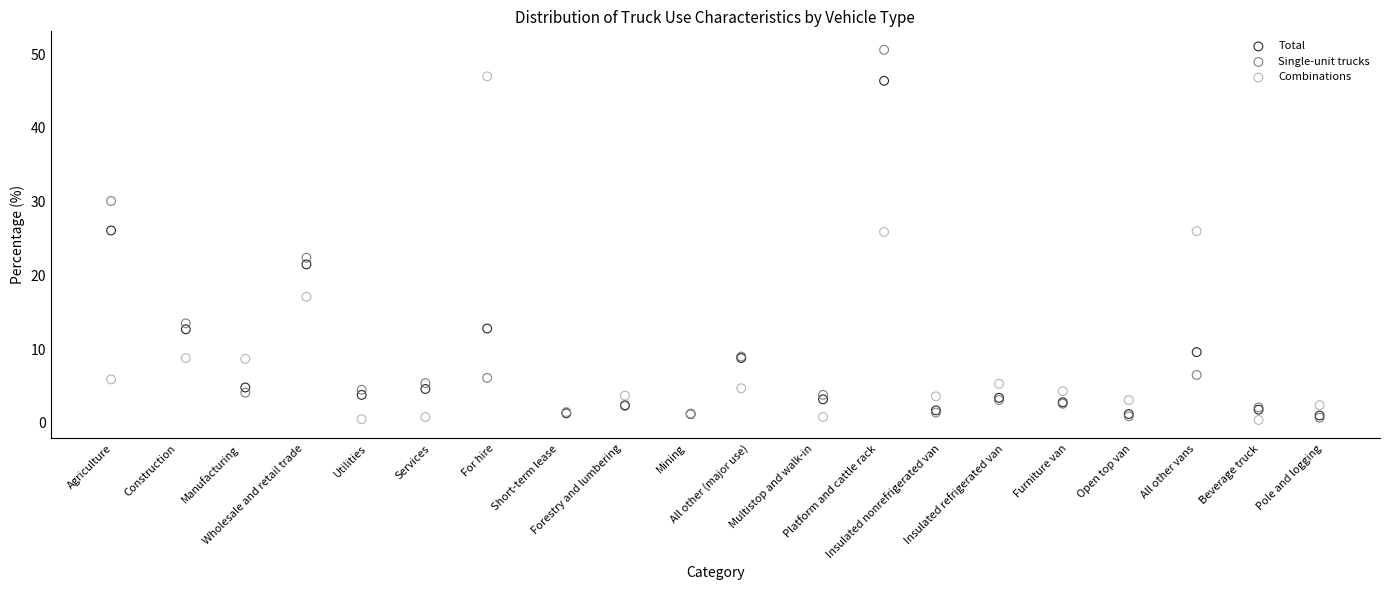

In the Combinations series, what Y value is closest to 23?

25.9